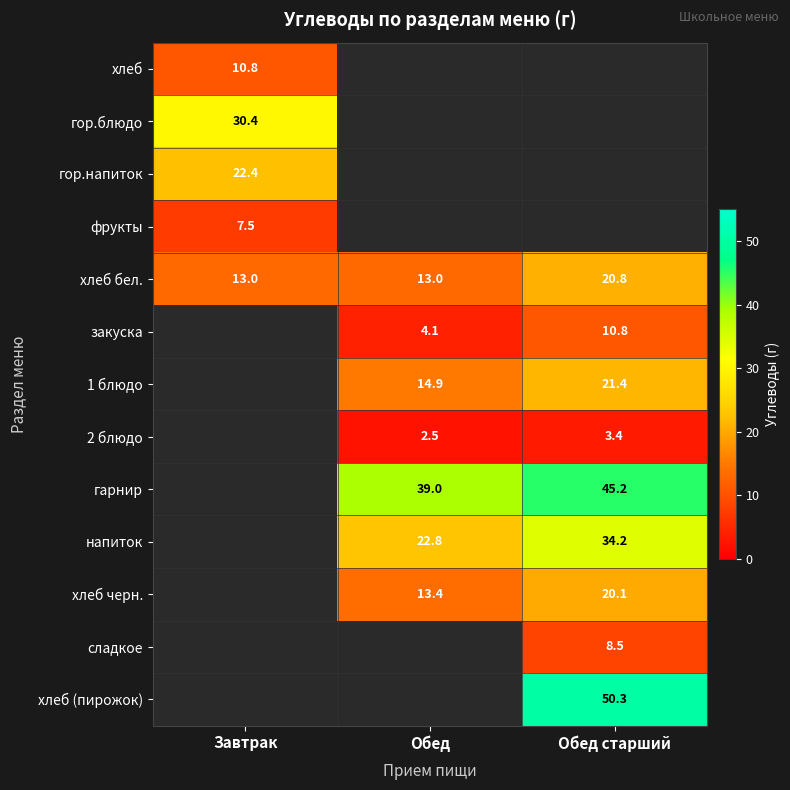

What is the difference between the закуска values at Обед старший and Обед?

6.7